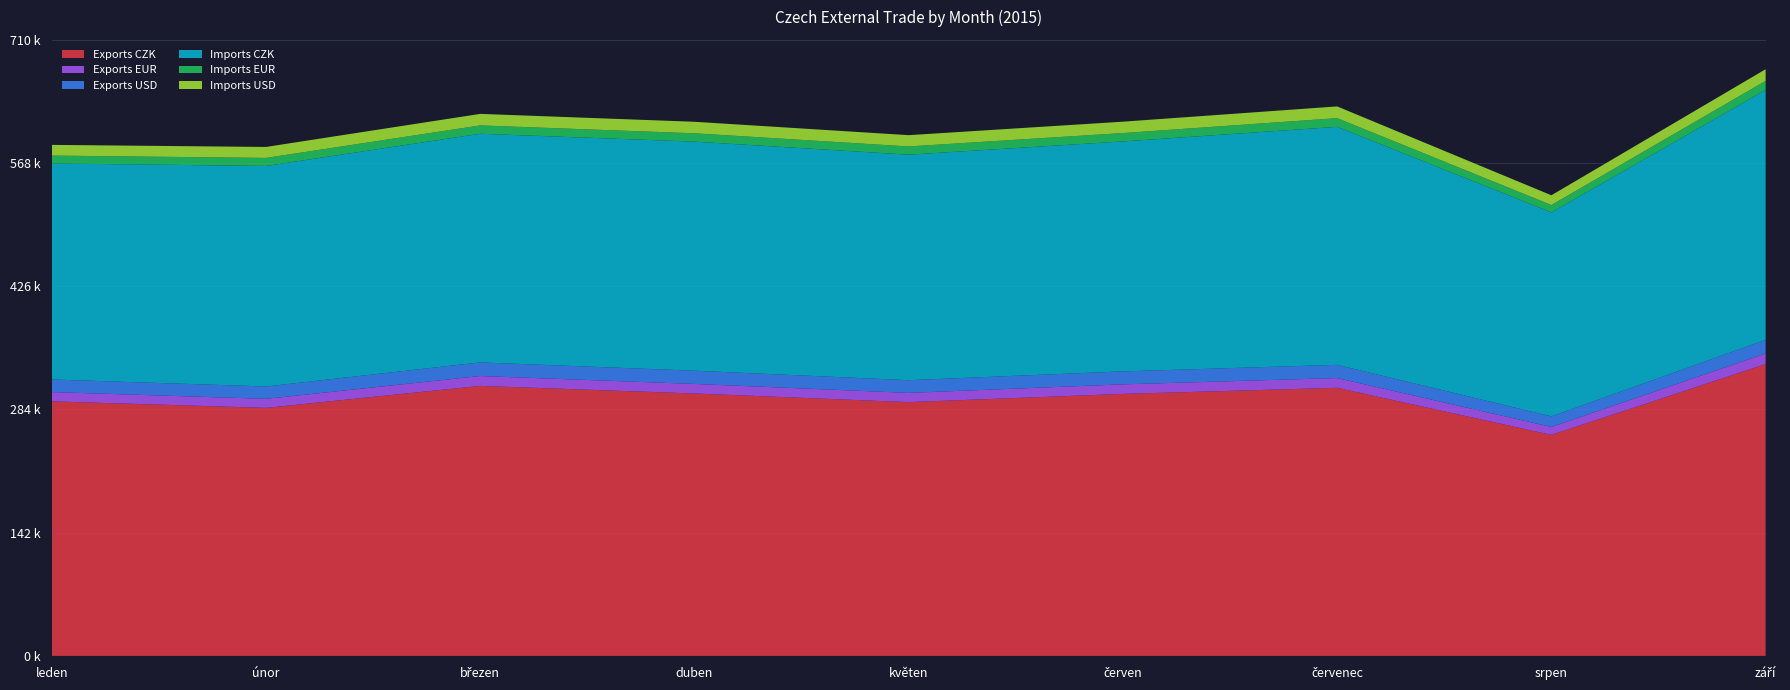

Reading left to right, transcribe all the data shown in this chart.

Exports CZK: 293554	286035	311390	302618	292645	302148	309152	254879	336545
Exports EUR: 10681	10423	11367	11024	10665	11007	11260	9163	12195
Exports USD: 14535	14235	15712	15227	14633	14961	15244	12202	15732
Imports CZK: 249152	254327	263680	264191	260105	265179	274504	235249	288198
Imports EUR: 9065	9267	9626	9625	9479	9660	9997	8457	10442
Imports USD: 12337	12657	13306	13293	13006	13130	13536	11261	13471